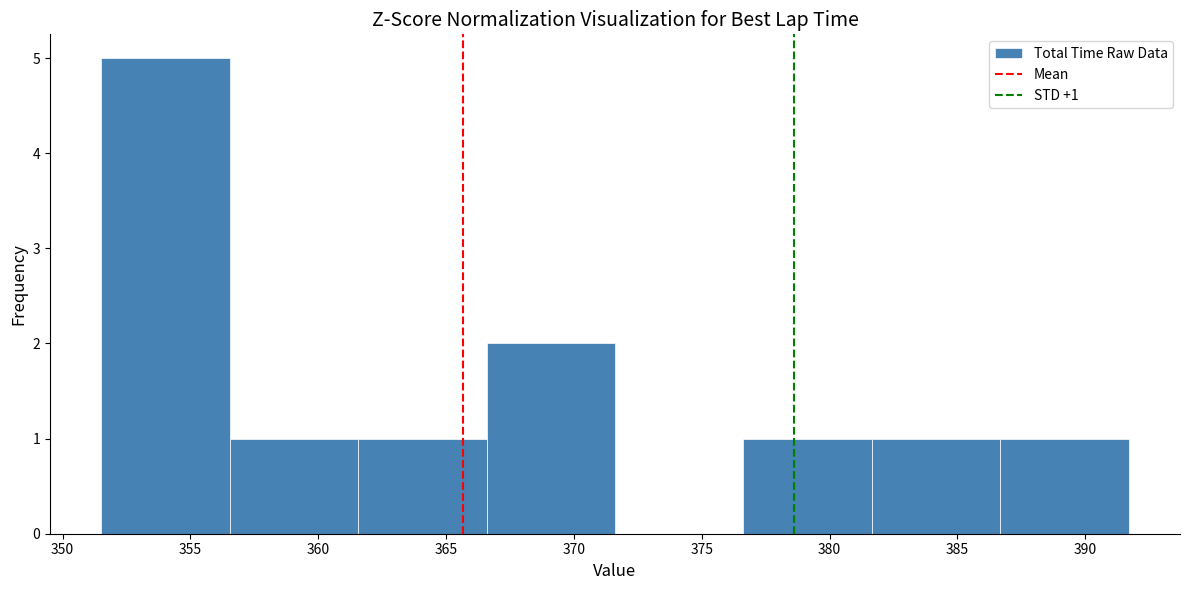

Over which range of the x-axis is the bar tallest?

351.5 to 356.5